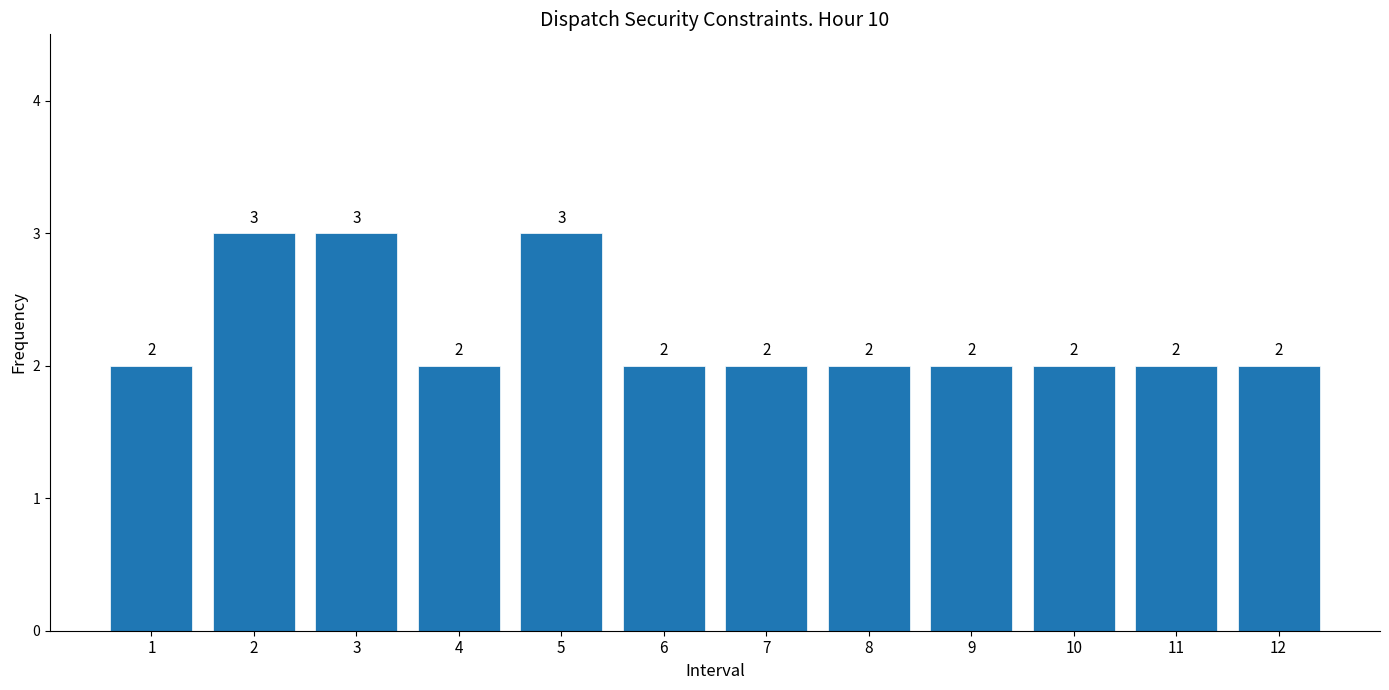

Reading left to right, list all the values displayed in this chart.

1=2	2=3	3=3	4=2	5=3	6=2	7=2	8=2	9=2	10=2	11=2	12=2